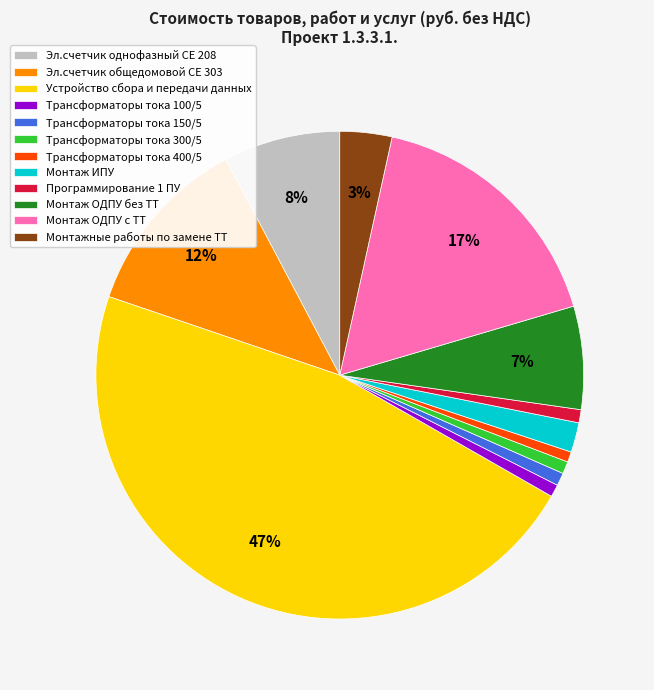

Do Эл.счетчик общедомовой CE 303 and Эл.счетчик однофазный CE 208 together represent more than half of the pie?

No